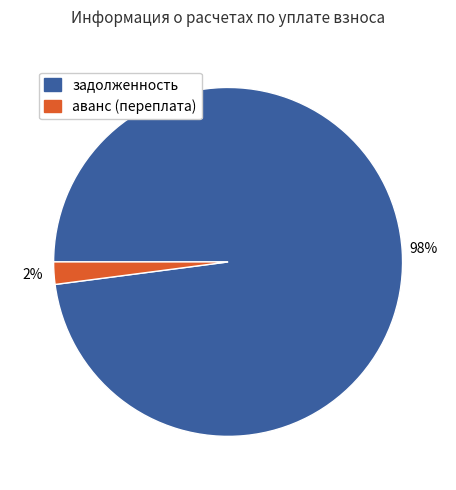

Is there any slice that represents more than half of the pie?

Yes